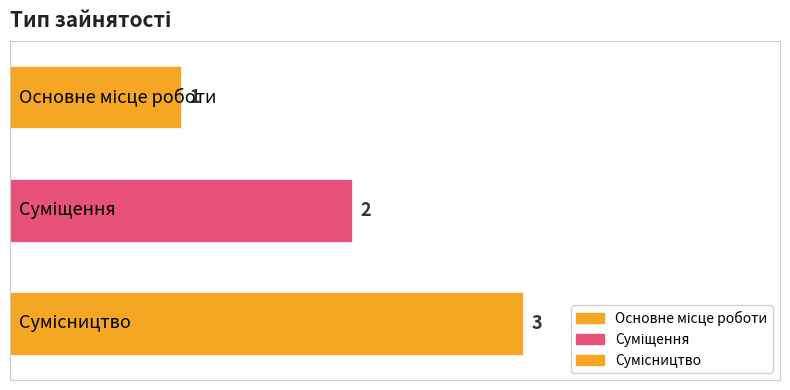

What is the label of the 2nd bar from the right?

Суміщення